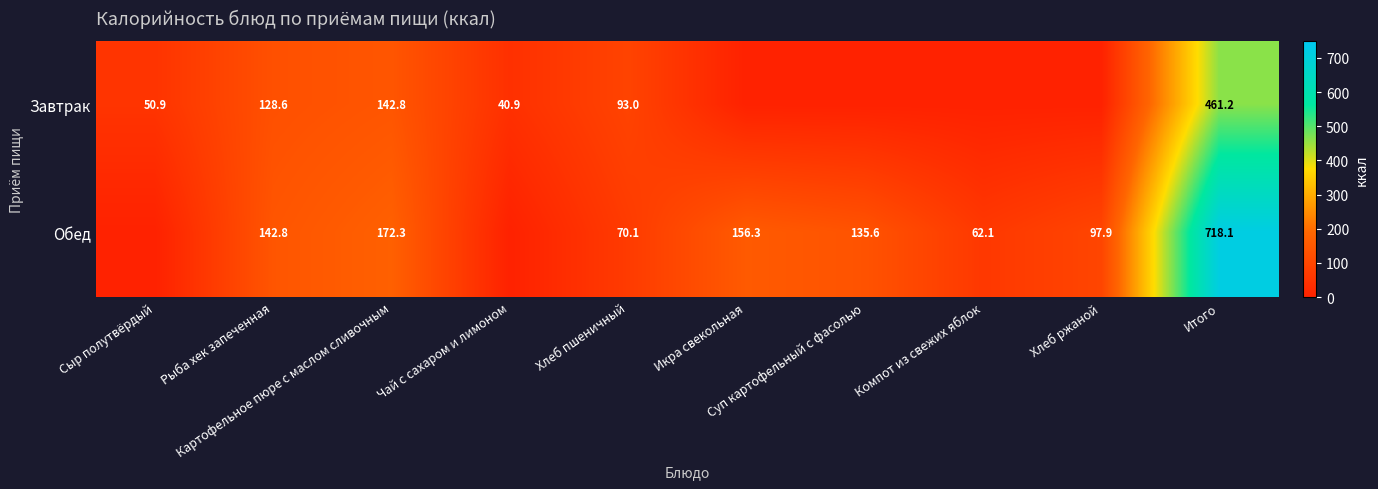

At which category does the chart reach its peak across all series?

Итого